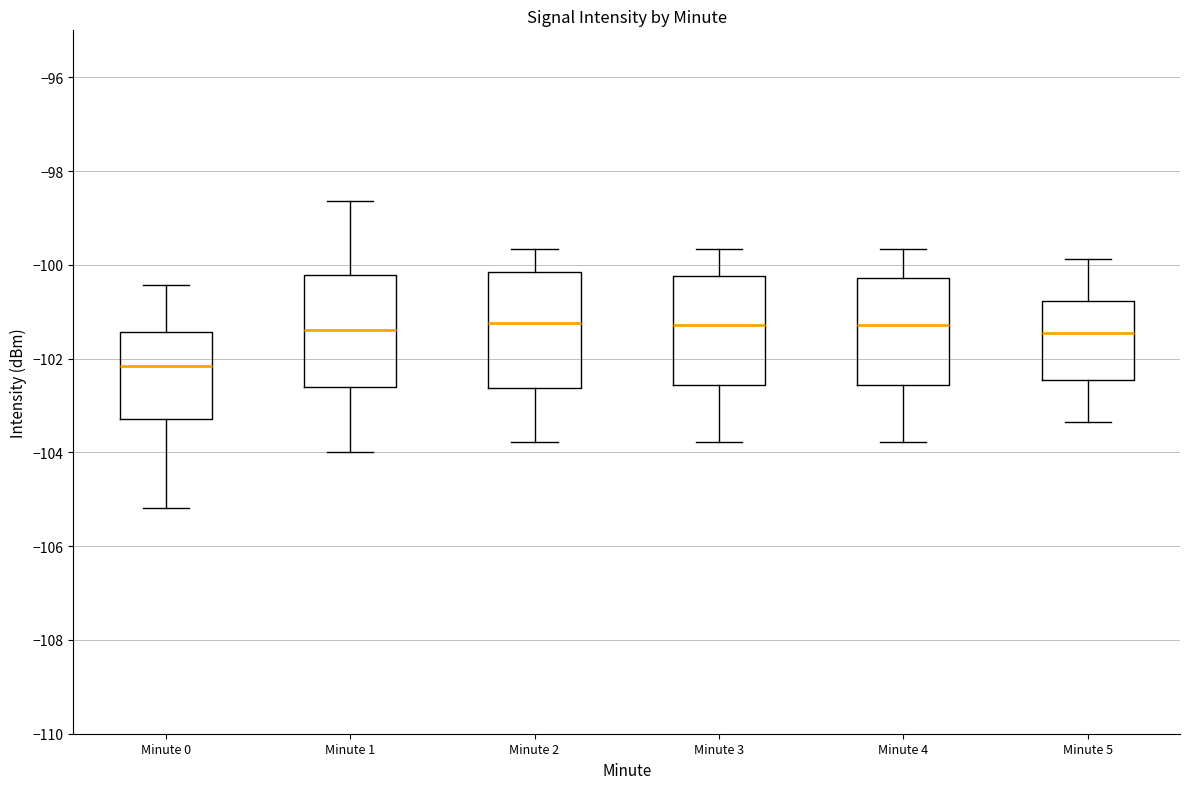

Where does the lower whisker of the box for Minute 1 end on the y-axis? The values are not printed on the chart, so give them approximately, as read against the axis.

-104.0